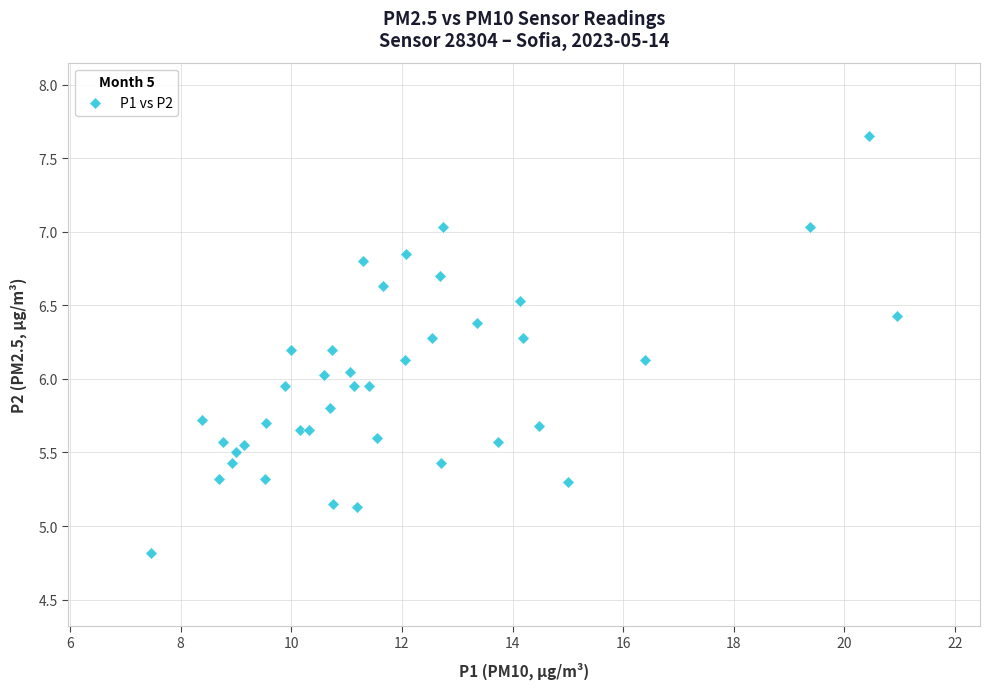

What is the range of Y values (max minus min)?

2.8